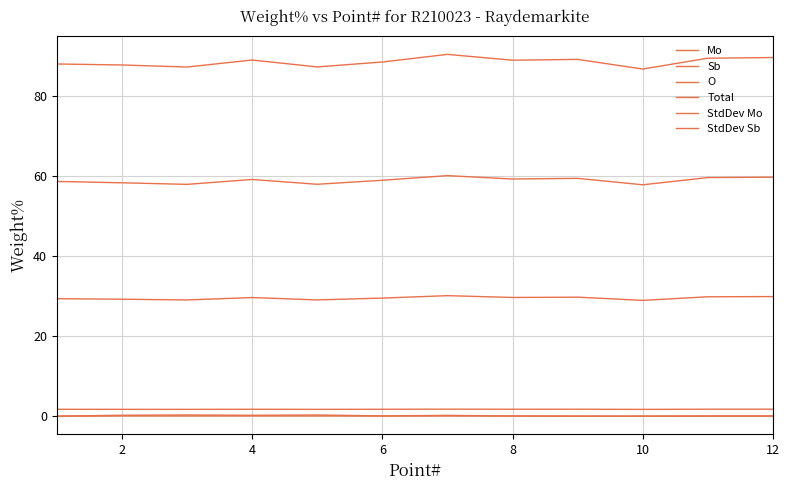

What is the sum of all Sb values?

1.3